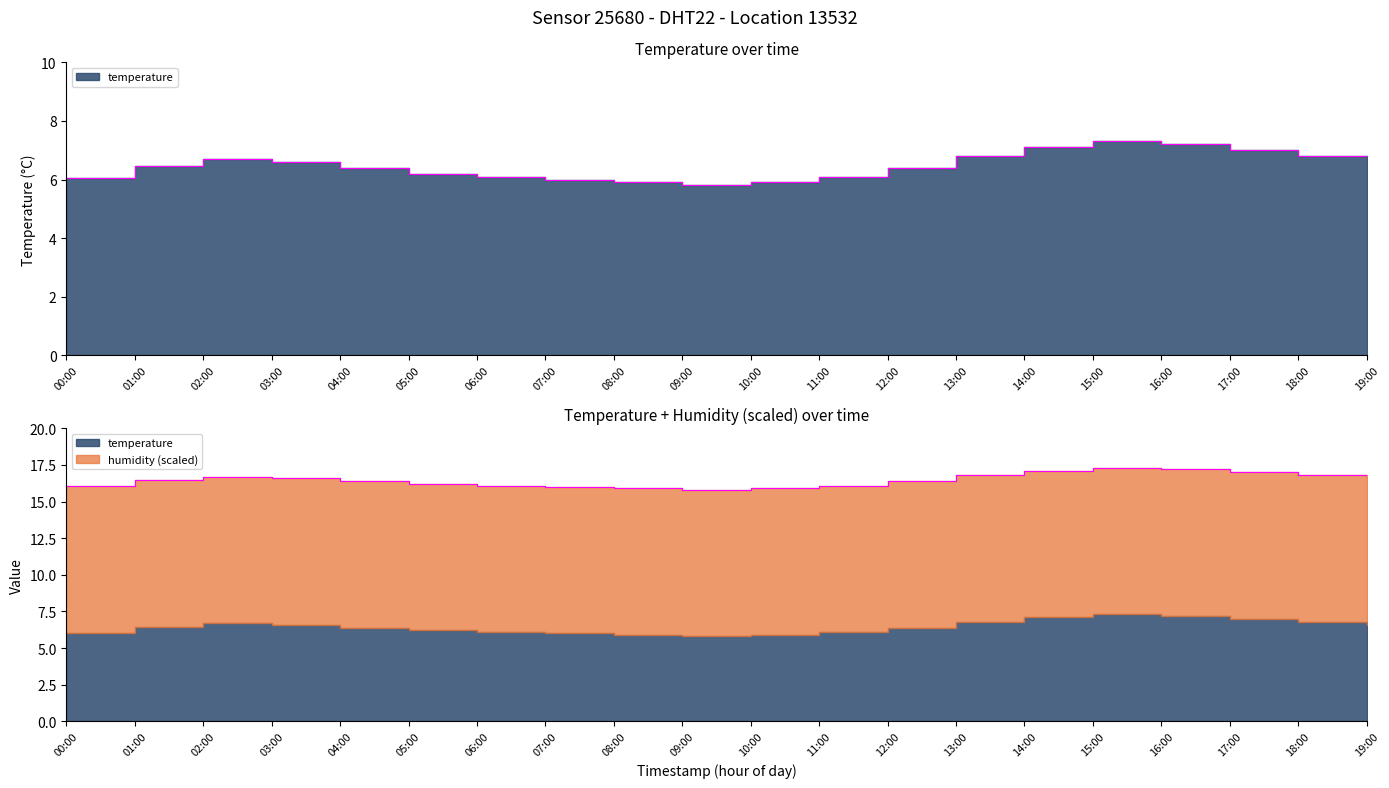

Rank the categories by value from lowest to highest.

09:00, 08:00, 10:00, 07:00, 00:00, 06:00, 11:00, 05:00, 04:00, 12:00, 01:00, 03:00, 19:00, 02:00, 13:00, 18:00, 17:00, 14:00, 16:00, 15:00